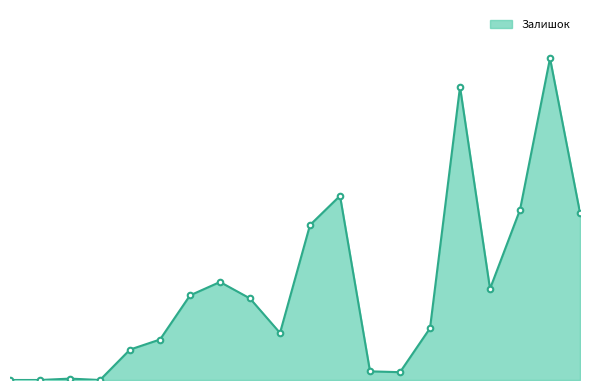

What is the average value?

657